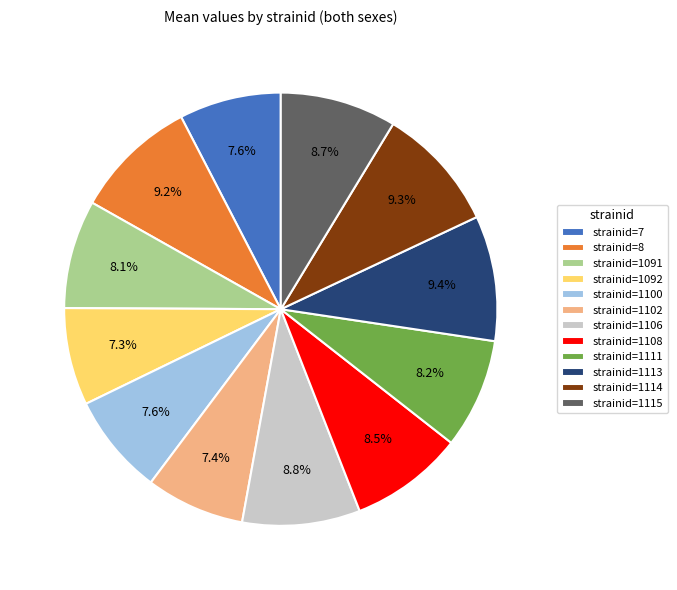

Which has a higher value, strainid=1113 or strainid=1115?

strainid=1113